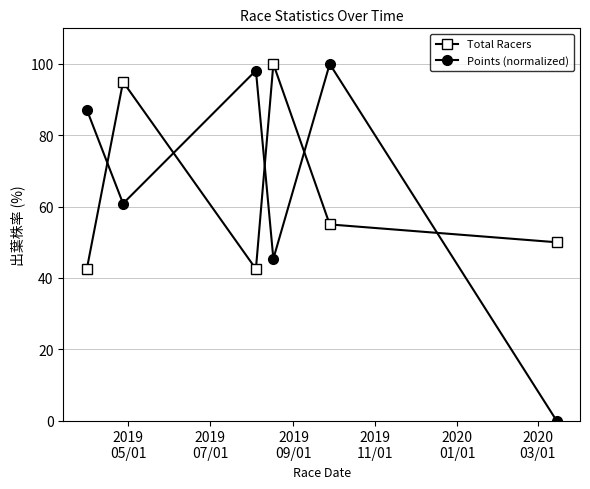

Reading left to right, transcribe all the data shown in this chart.

Total Racers: 42.5	95.0	42.5	100.0	55.0	50.0
Points (normalized): 87.2	60.9	98.2	45.4	100.0	0.0